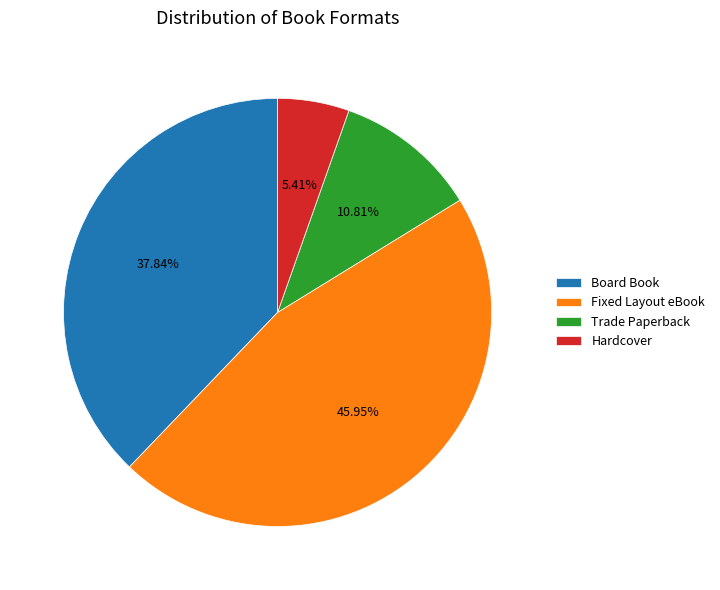

Which has a higher value, Hardcover or Trade Paperback?

Trade Paperback